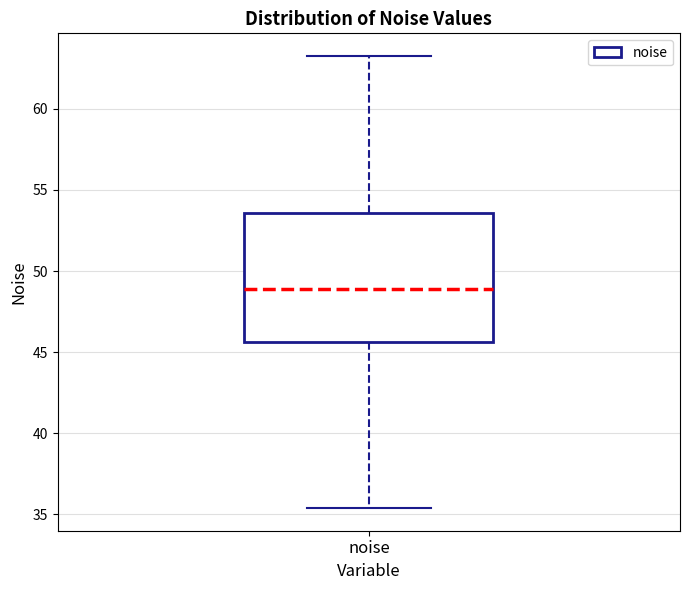

Read this box plot against the y-axis: the position of the median line, the range covered by the box, and the ends of both whiskers. The values are not printed on the chart, so give them approximately, as read against the axis.

median 49.0, box 45.5 to 53.5, whiskers 35.5 to 63.5